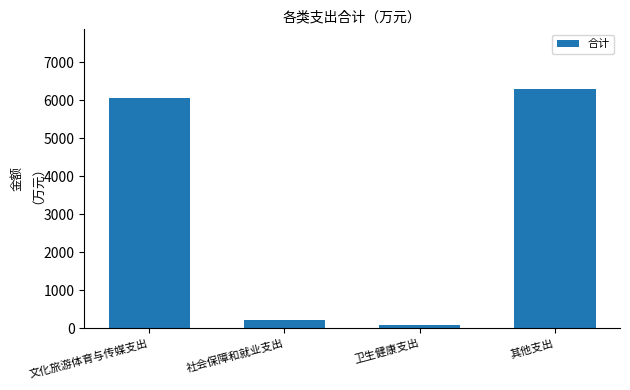

List the labels in order of value, smallest first.

卫生健康支出, 社会保障和就业支出, 文化旅游体育与传媒支出, 其他支出